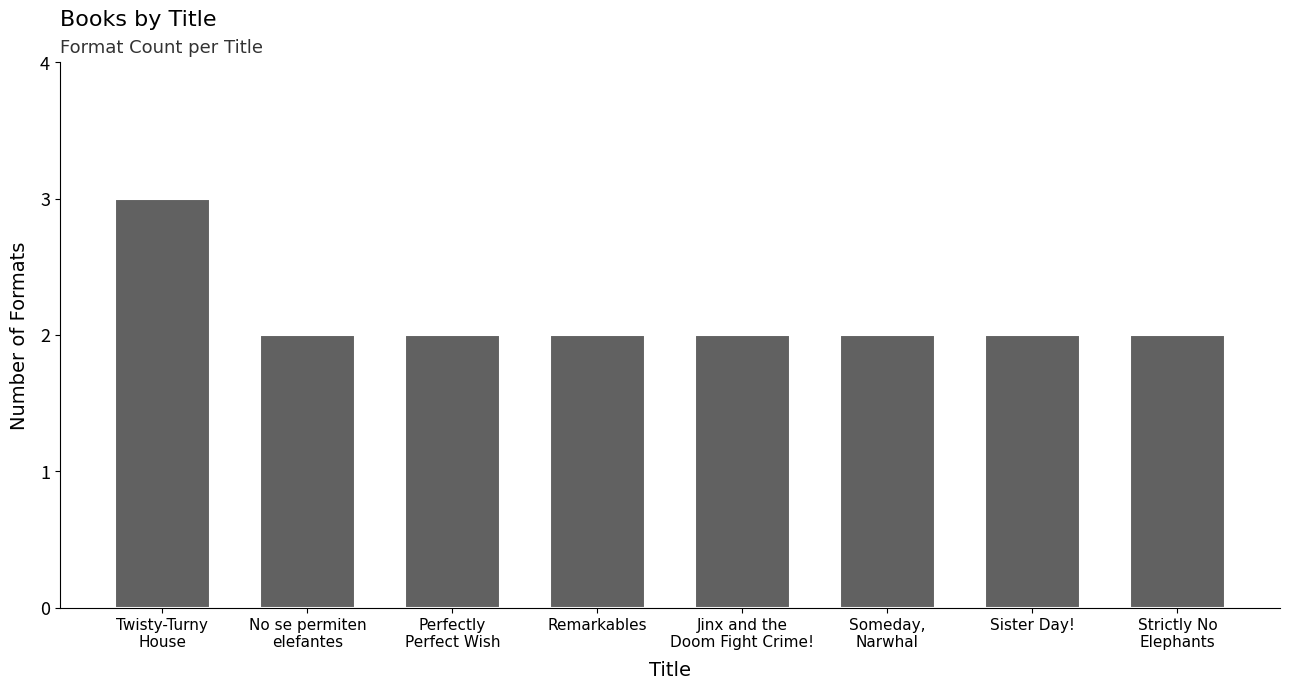

What is the sum of all values?

17